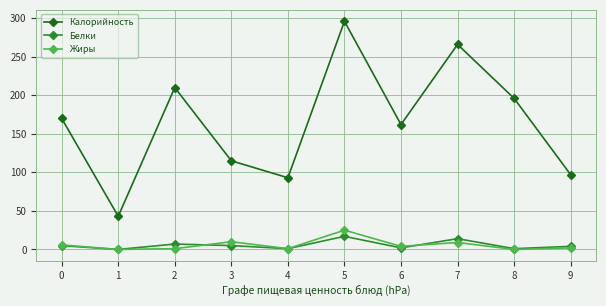

How many interior local valleys does the Калорийность series have?

3